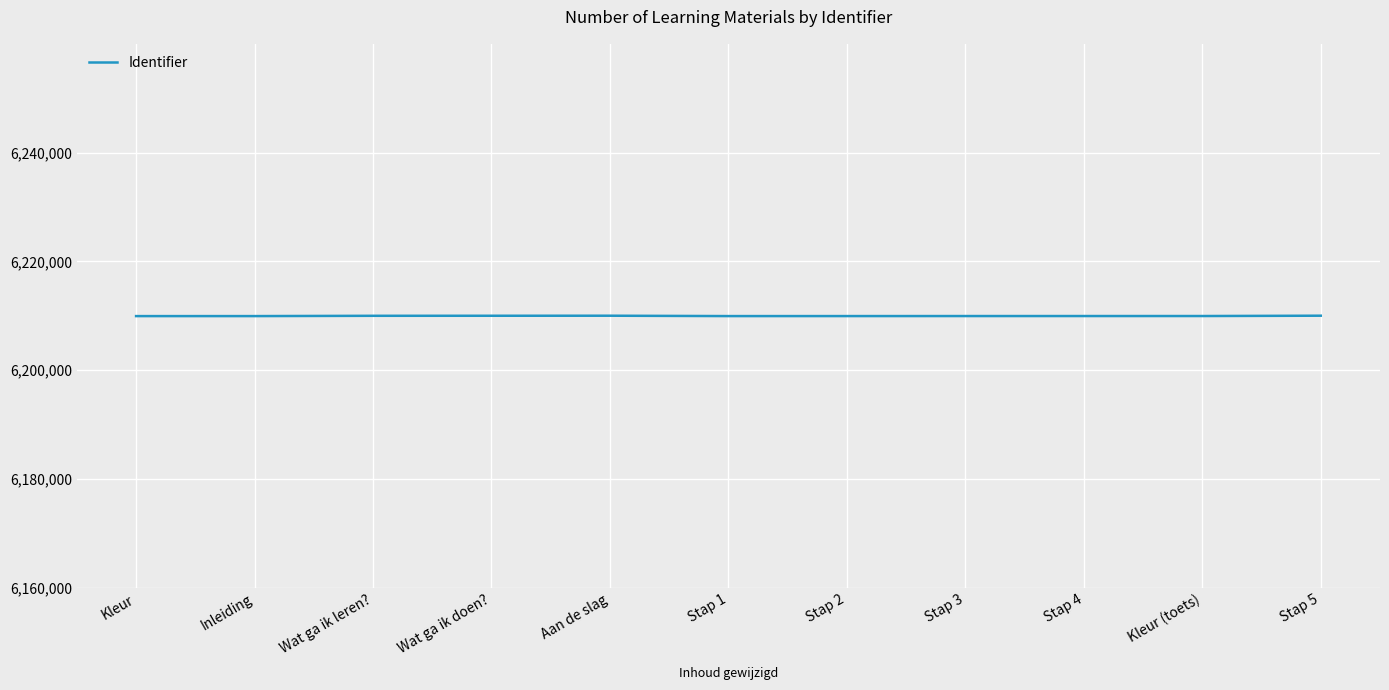

What is the minimum value shown in the chart?

6209921